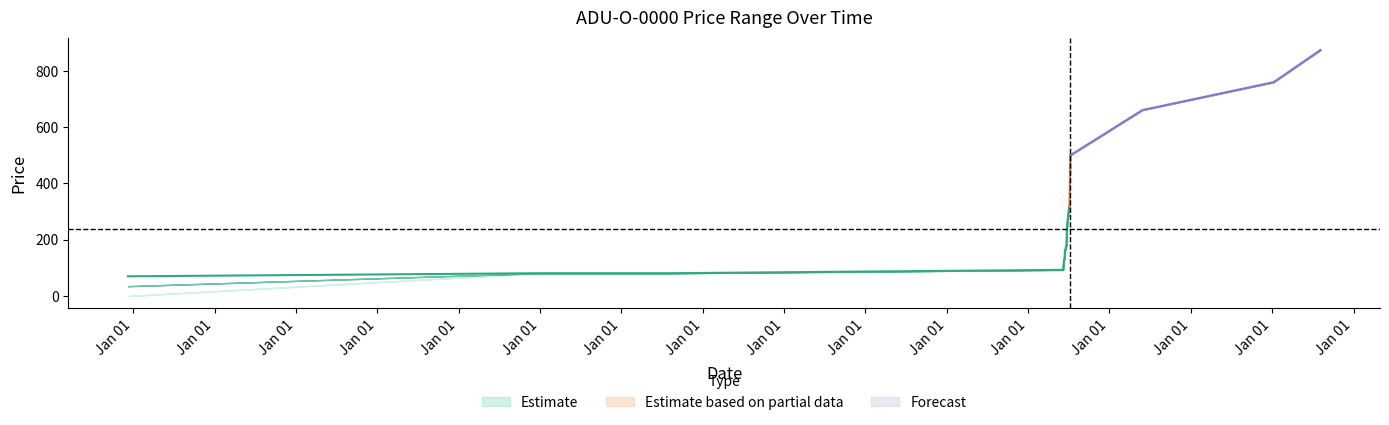

True or false: High has a value of 166.2 at 2011-06-10.

False